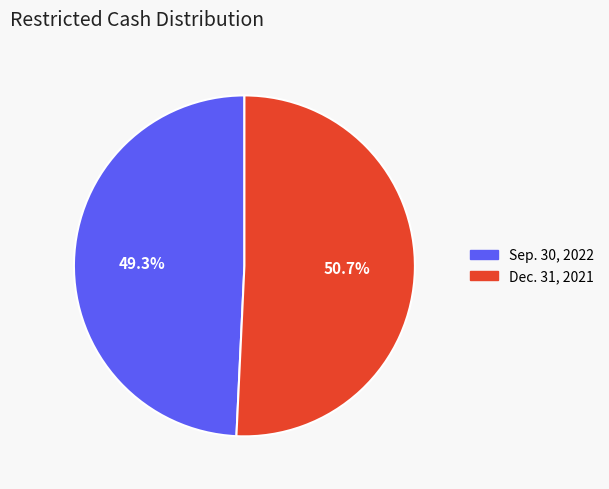

Is it true that Sep. 30, 2022 is 49% of the pie?

True